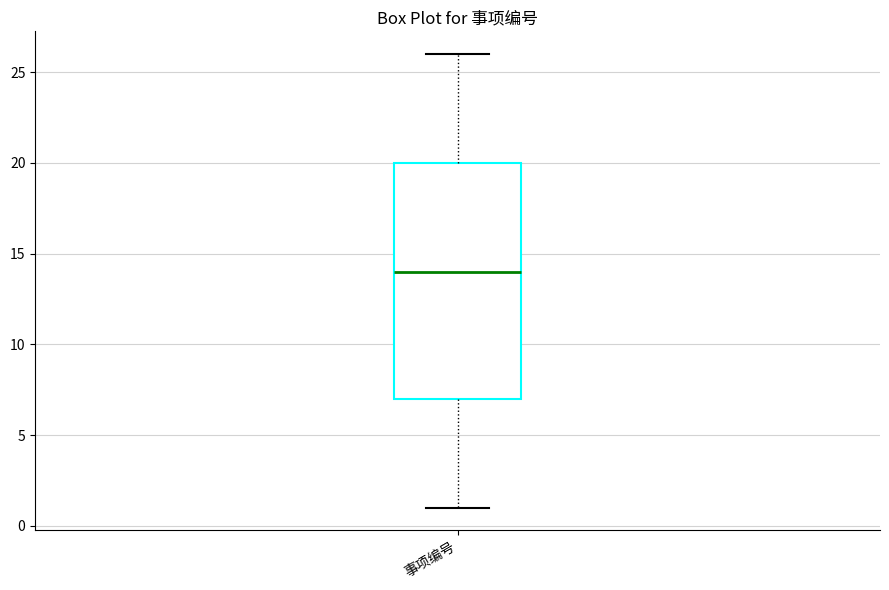

Transcribe this box plot: give where the median line is, the range the box spans, and where the two whiskers end, as read against the y-axis. The values are not printed on the chart, so give them approximately, as read against the axis.

median 14, box 7 to 20, whiskers 1 to 26